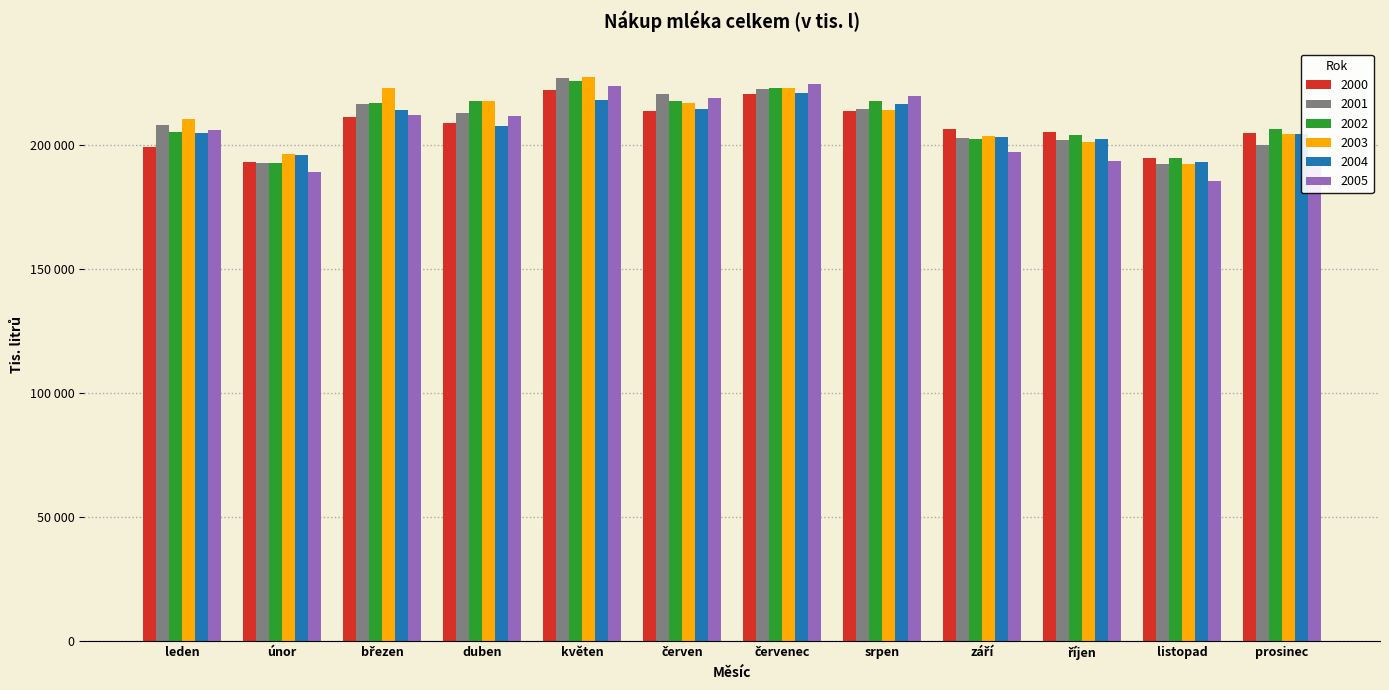

Rank the series at únor from highest to lowest value.

2003, 2004, 2000, 2001, 2002, 2005